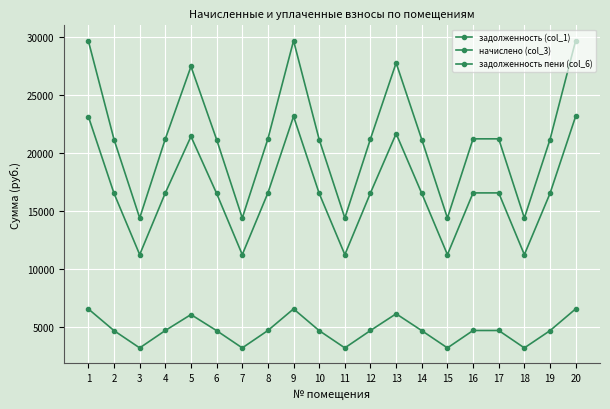

How many categories are shown in the chart?

20